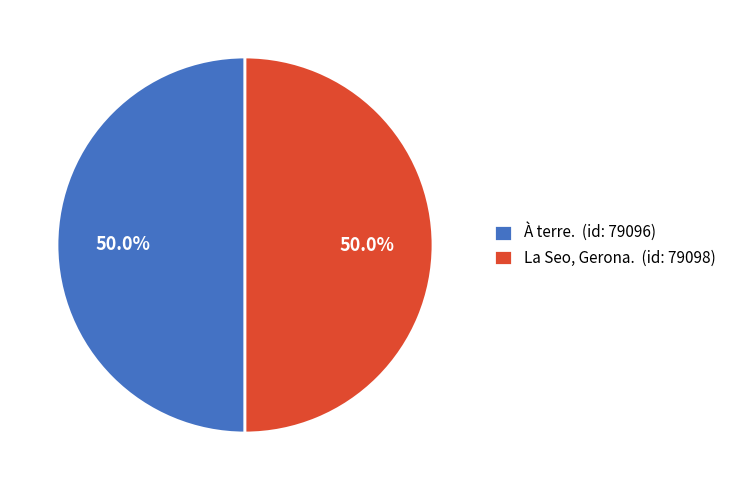

What is the ratio of the value at La Seo, Gerona. (id: 79098) to the value at À terre. (id: 79096)?

1.0